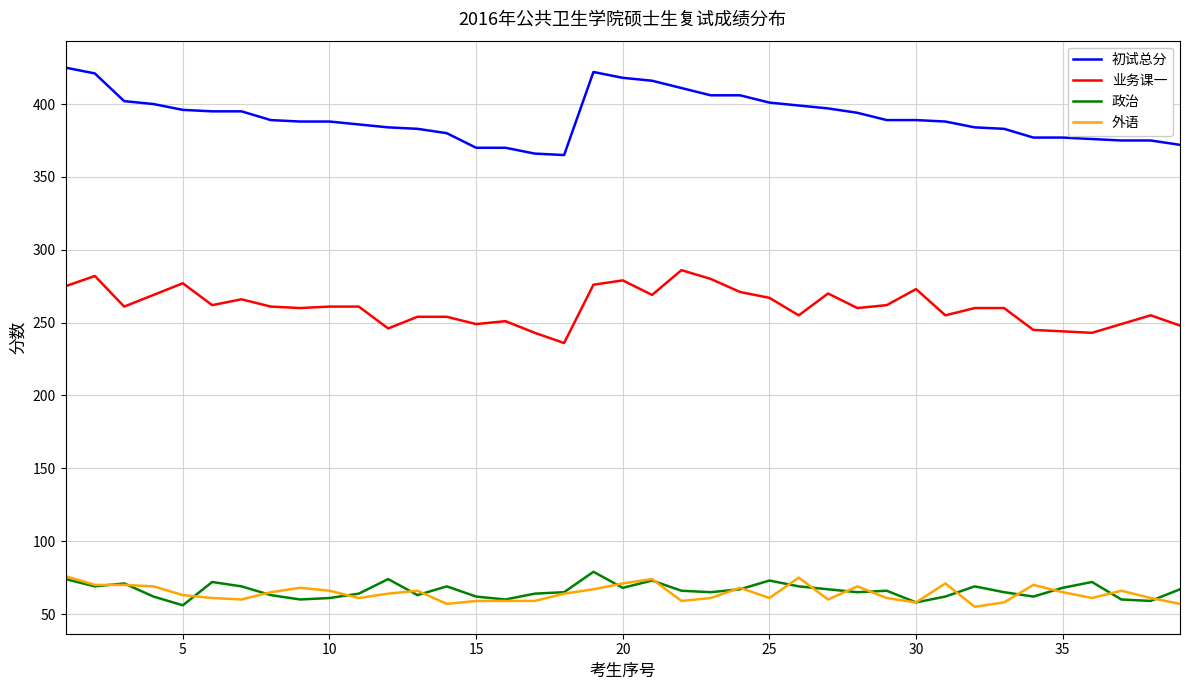

Which series has the largest total across all categories?

初试总分